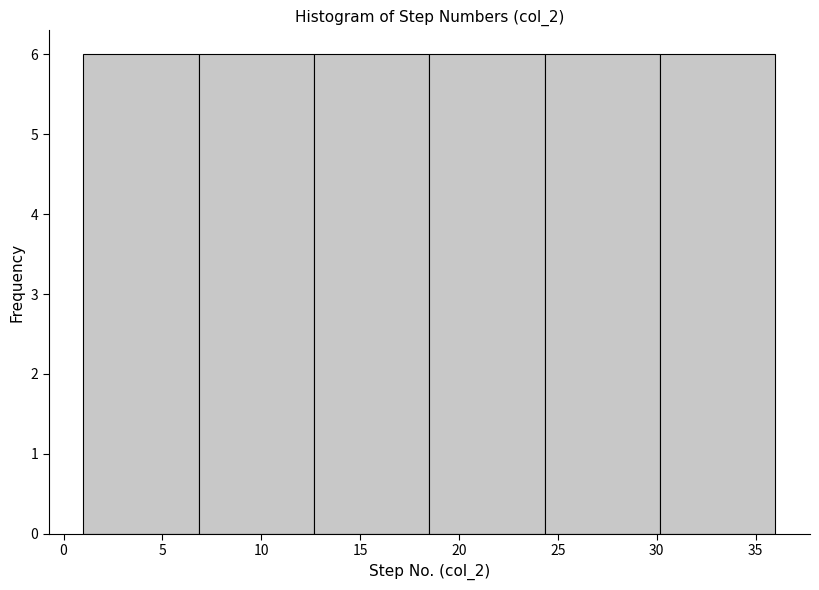

Reading left to right, list every bar in this chart as the range it spans on the x-axis followed by its height. Neither the bar edges nor the heights are printed on the chart, so give them approximately, as read against the axes.

1.0 to 7.0: 6
7.0 to 12.5: 6
12.5 to 18.5: 6
18.5 to 24.5: 6
24.5 to 30.0: 6
30.0 to 36.0: 6